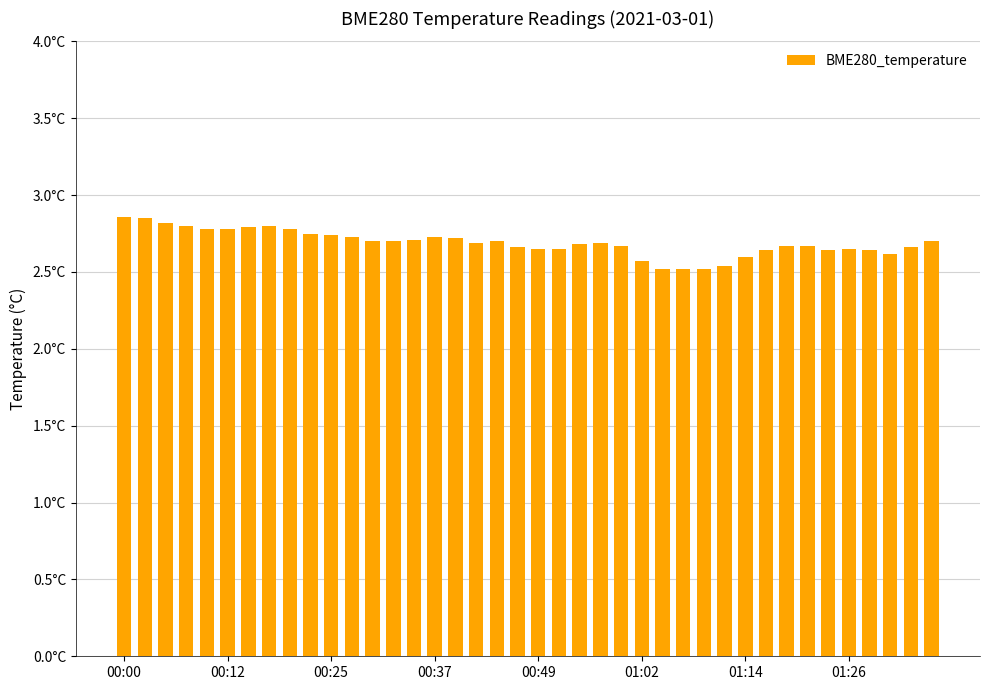

What is the sum of all values?

107.6